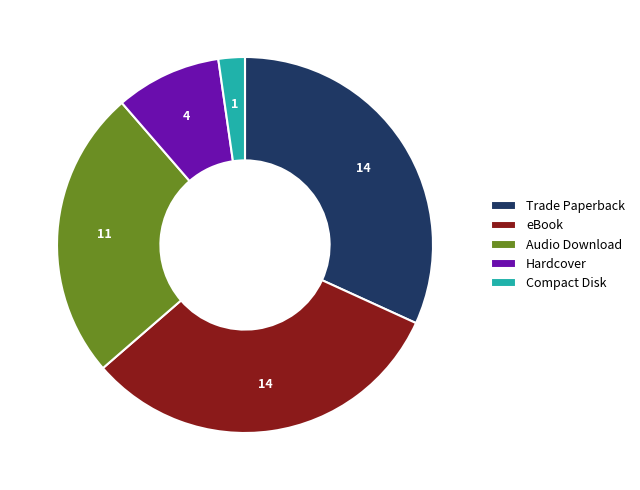

Combined, do Trade Paperback and Hardcover account for over 50%?

No